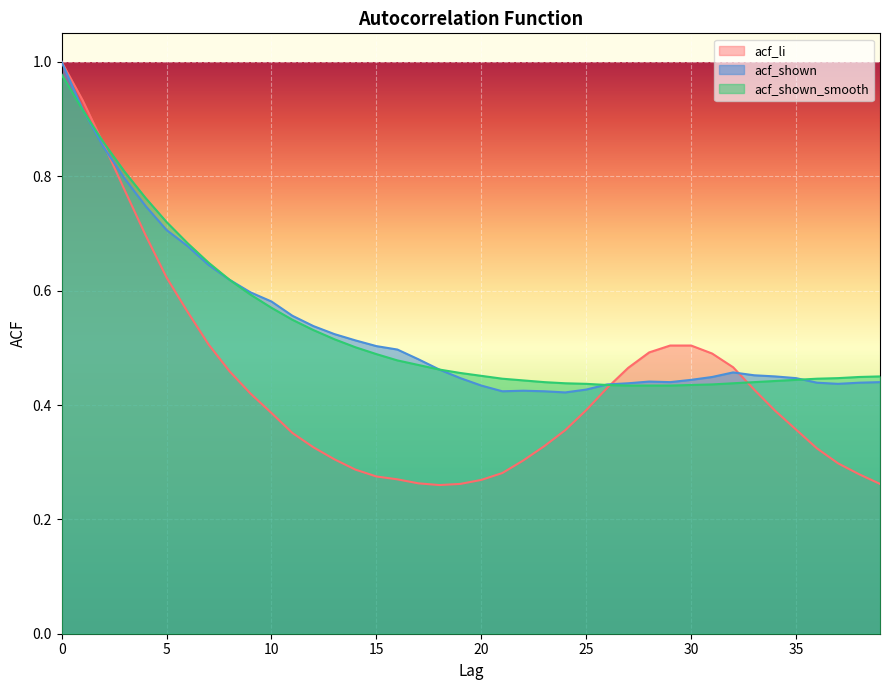

Which series has the largest total across all categories?

acf_shown_smooth